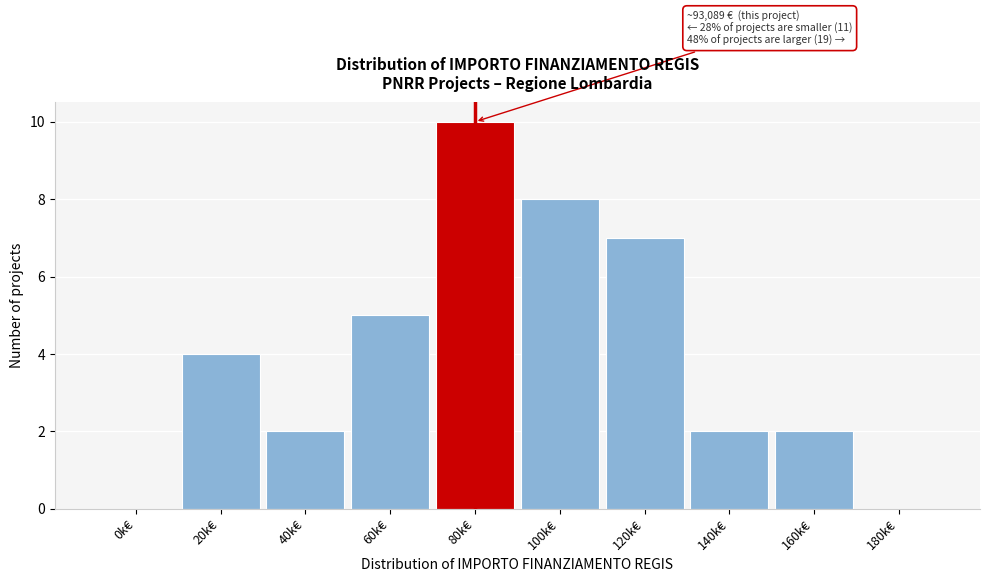

Reading left to right, extract all data points from this chart.

0k€=0	20k€=4	40k€=2	60k€=5	80k€=10	100k€=8	120k€=7	140k€=2	160k€=2	180k€=0